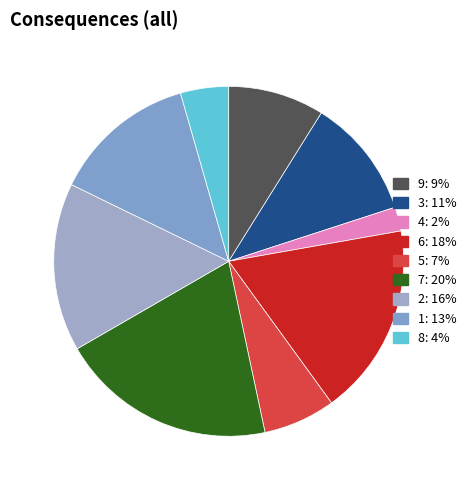

Count the number of slices in the pie.

9